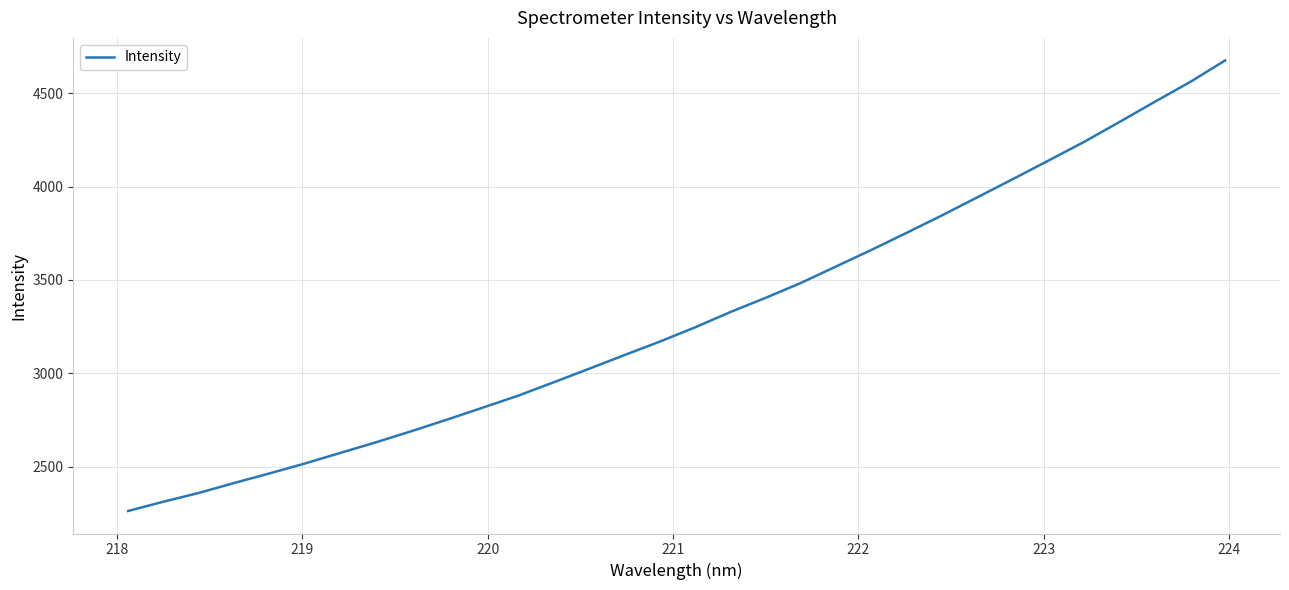

What is the difference between the maximum and minimum values?

2412.4